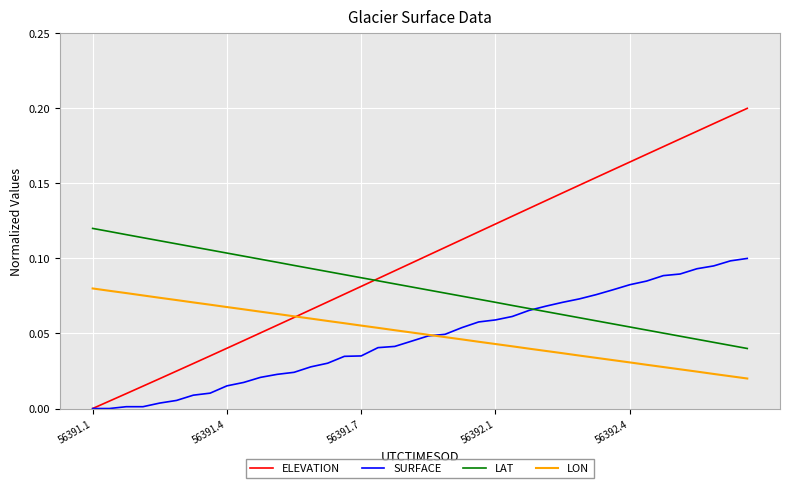

At how many categories does at least one series exceed 0?

40